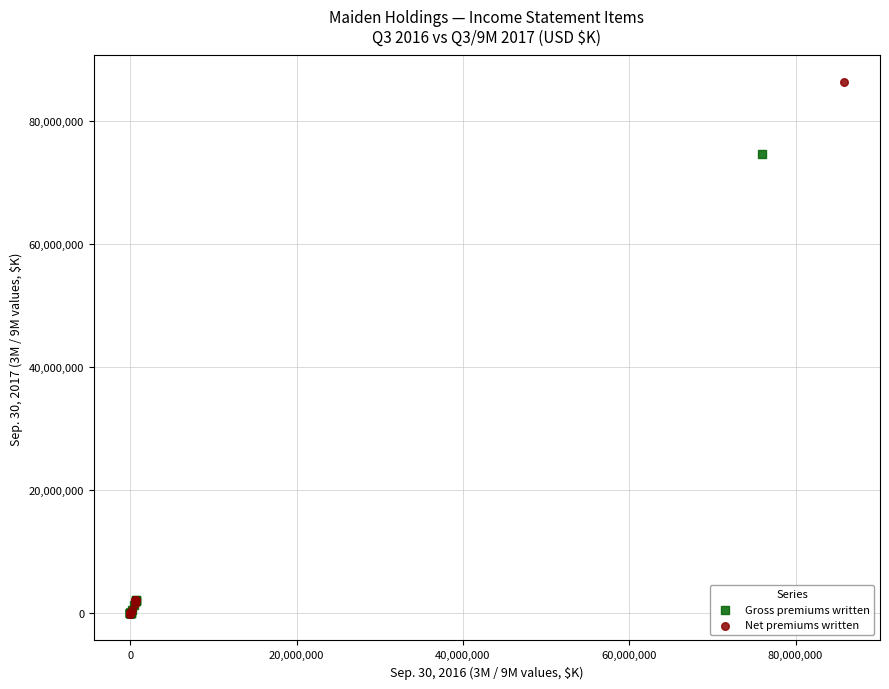

Which series reaches the maximum Y coordinate?

Net premiums written